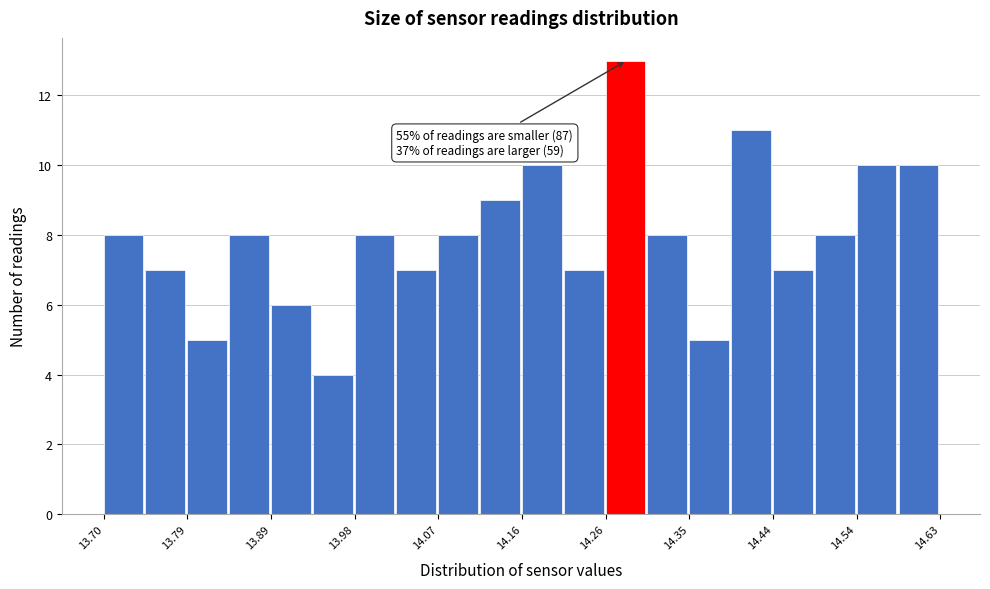

Over which range of the x-axis is the bar tallest?

14.26 to 14.30